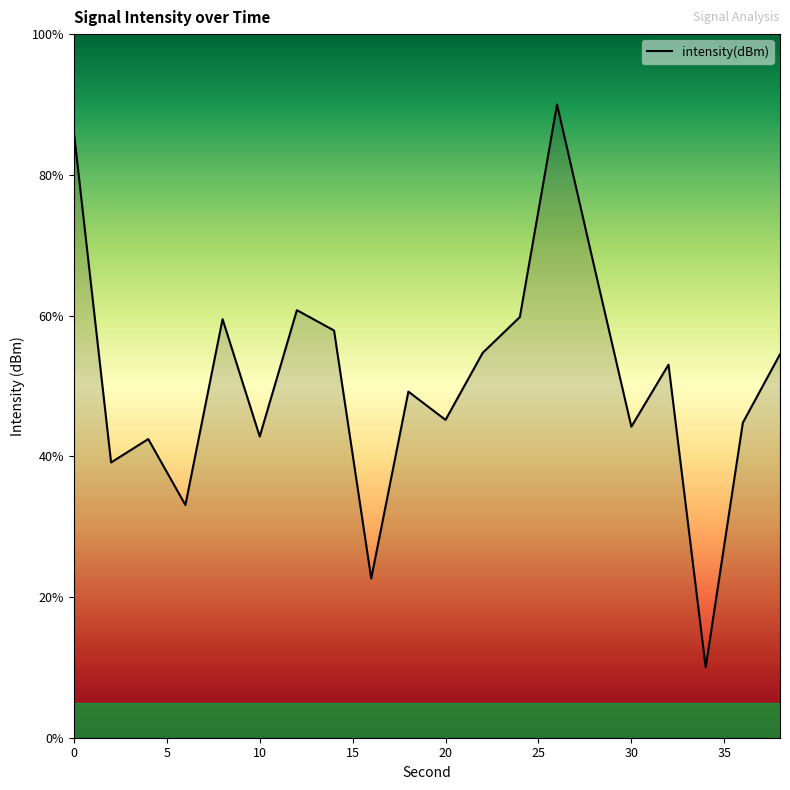

What is the difference between the maximum and minimum values?

80.0